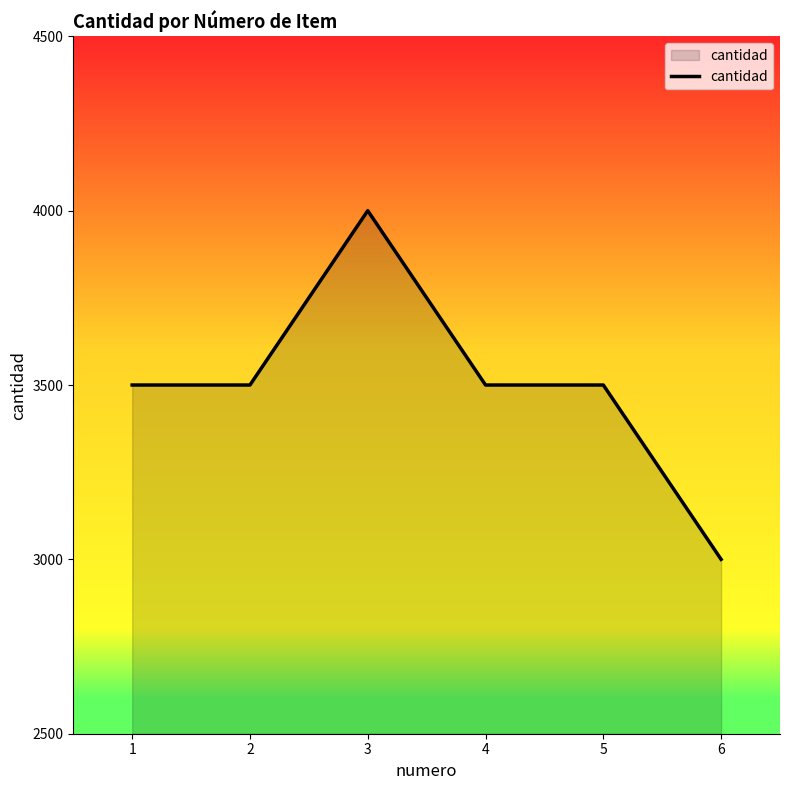

Reading right to left, list all the values displayed in this chart.

6=3000	5=3500	4=3500	3=4000	2=3500	1=3500